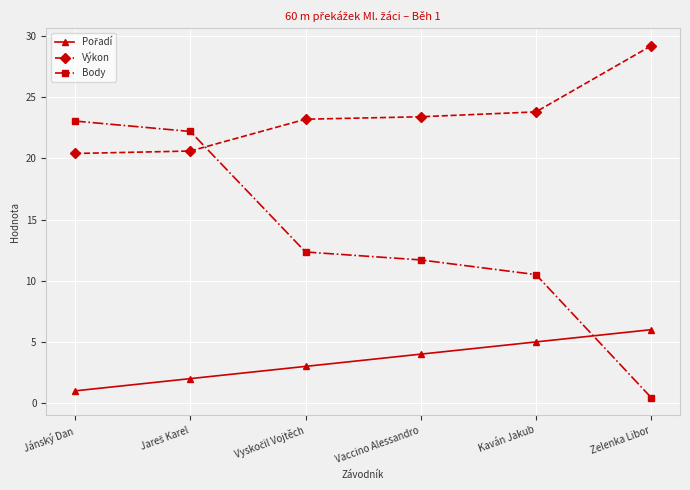

At which category does the chart reach its minimum across all series?

Zelenka Libor